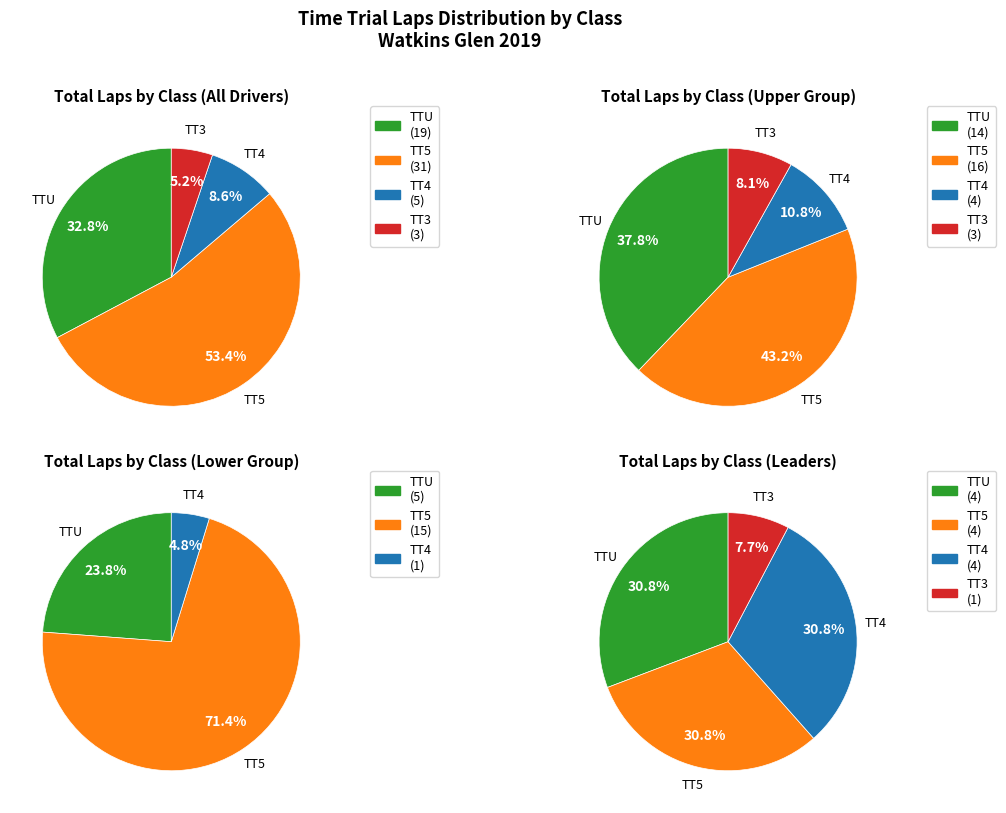

The TT4 slice represents 6% of the pie. True or false?

False